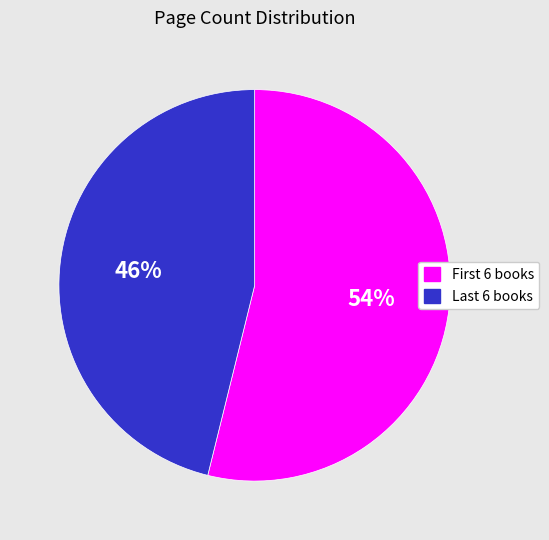

To the nearest percent, what is the average slice percentage?

50%